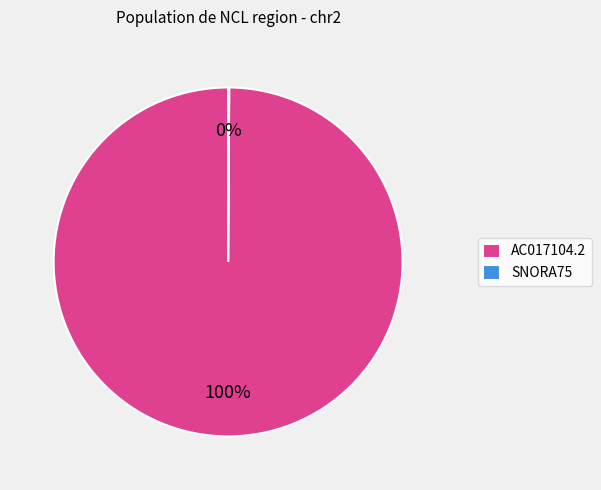

To the nearest percent, what is the difference between the largest and smallest slice percentages?

100%